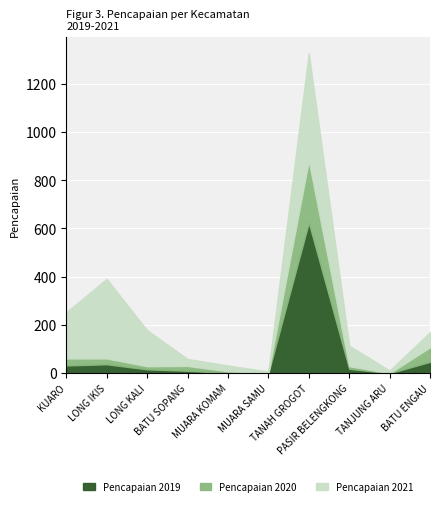

What are all the series names shown in the legend?

Pencapaian 2019, Pencapaian 2020, Pencapaian 2021